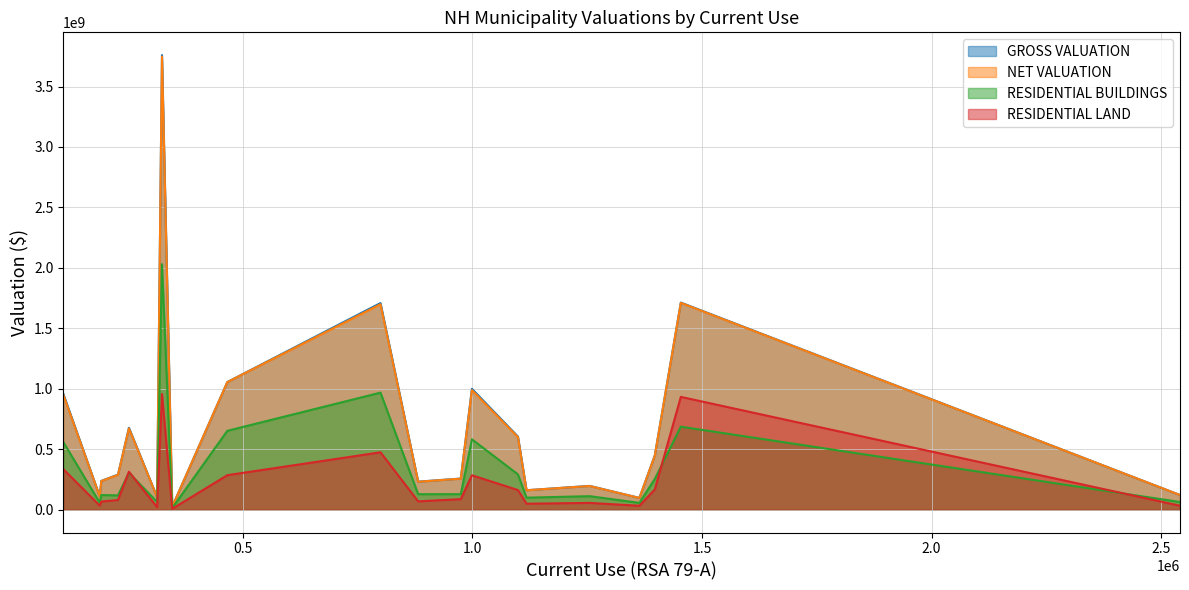

What is the highest value of the RESIDENTIAL BUILDINGS series?

2031097600